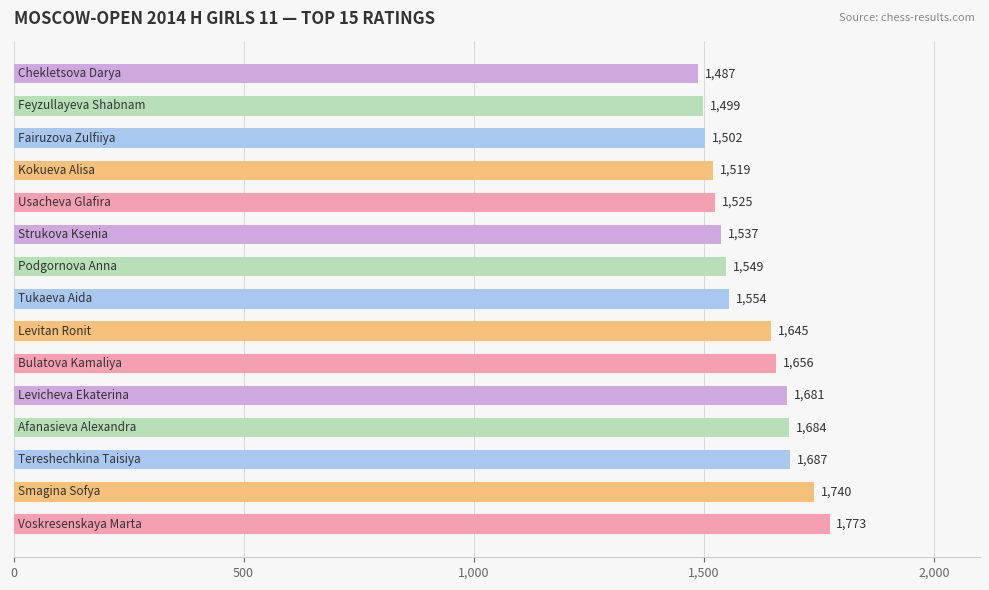

What is the sum of all values?

24038